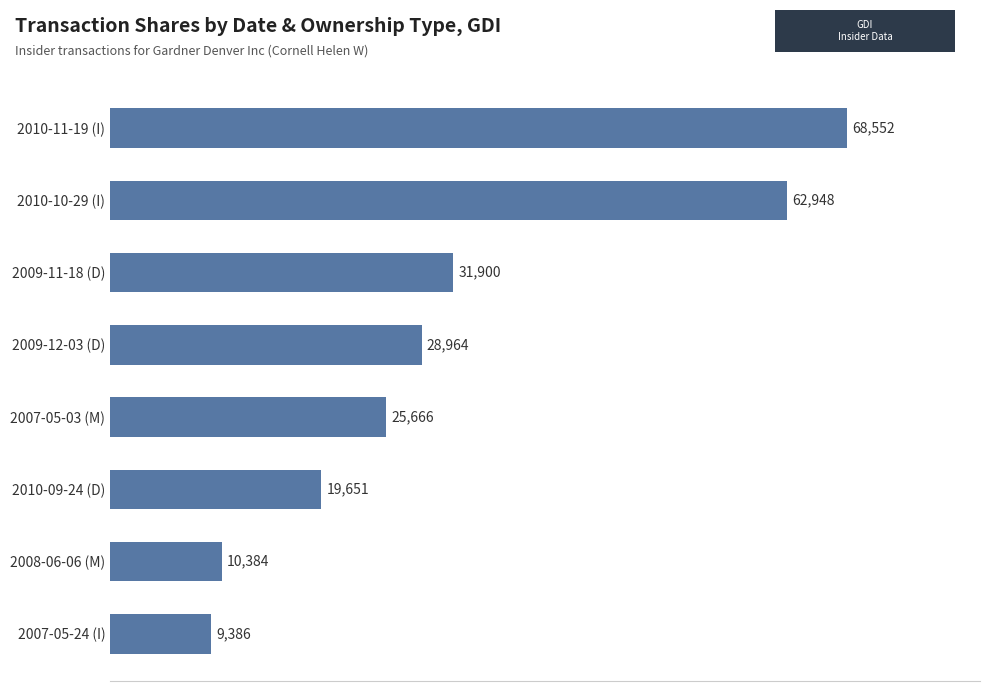

Is it true that the value at 2010-09-24 (D) is 11559?

False